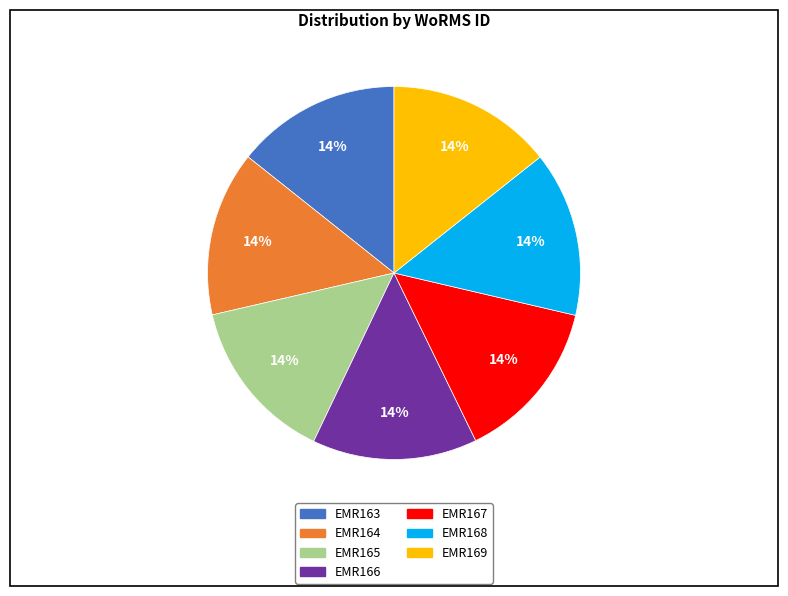

To the nearest percent, what percentage of the pie is EMR166?

14%